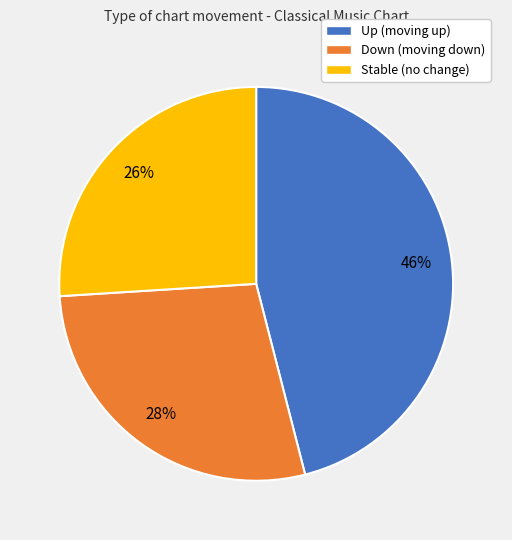

To the nearest percent, what is the difference between the largest and smallest slice percentages?

20%